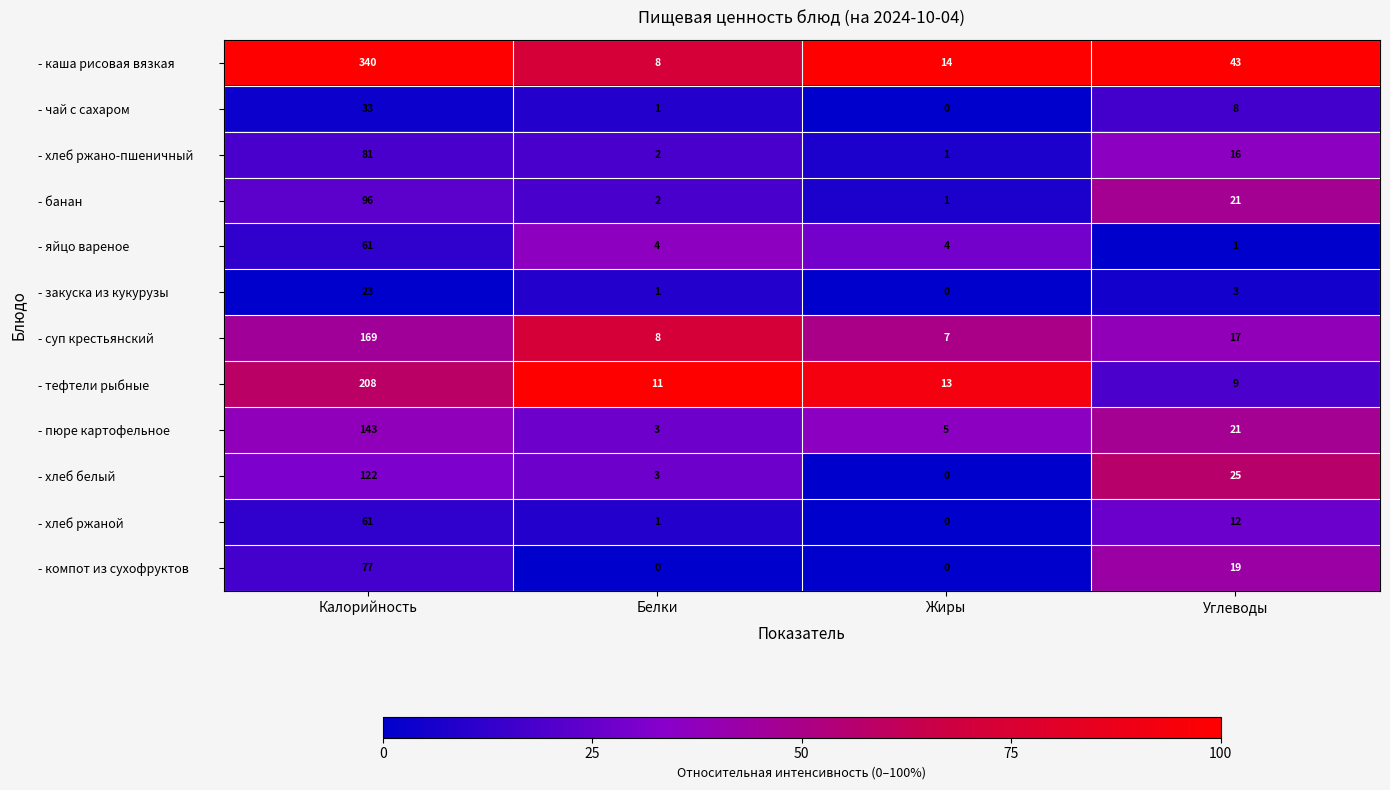

At which label does - закуска из кукурузы reach its peak?

Калорийность